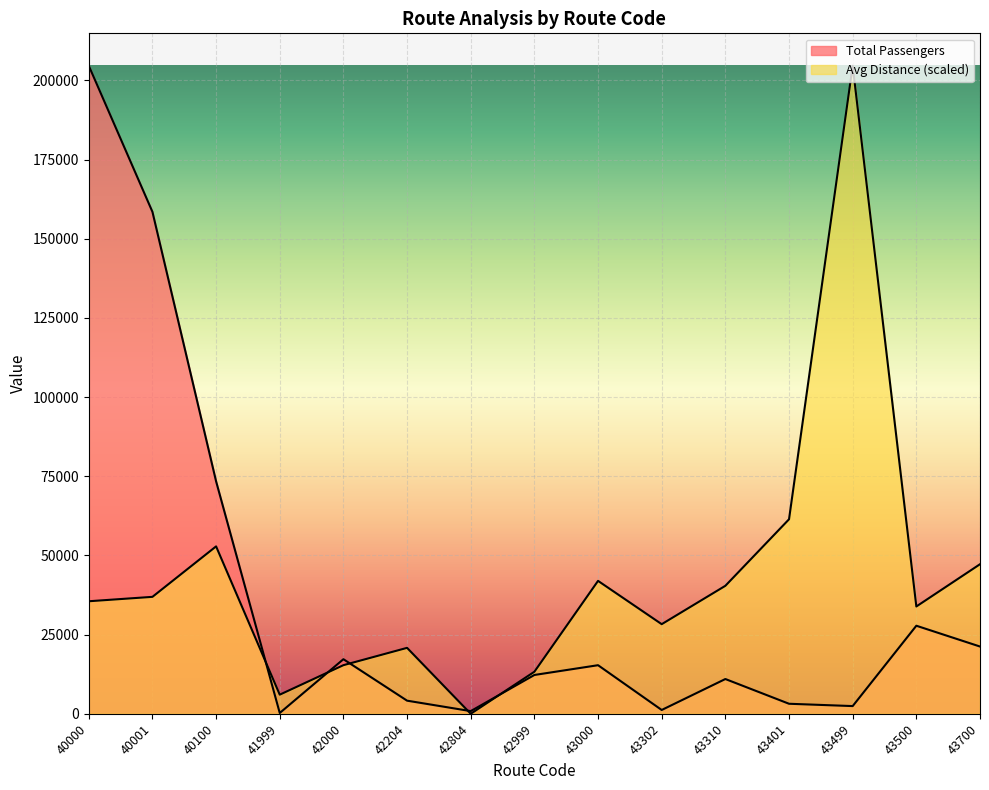

Reading right to left, transcribe all the data shown in this chart.

Total Passengers: 43700=21238.0	43500=27808.0	43499=2430.0	43401=3165.0	43310=10977.0	43302=1200.0	43000=15342.0	42999=12256.0	42804=840.0	42204=4140.0	42000=17236.0	41999=250.0	40100=73405.0	40001=158524.0	40000=204662.0
Avg Distance: 43700=47233.3	43500=33886.3	43499=204662.0	43401=61429.3	43310=40418.3	43302=28297.5	43000=41974.7	42999=13276.3	42804=0.0	42204=20822.3	42000=15351.4	41999=6036.8	40100=52869.2	40001=36928.3	40000=35537.0